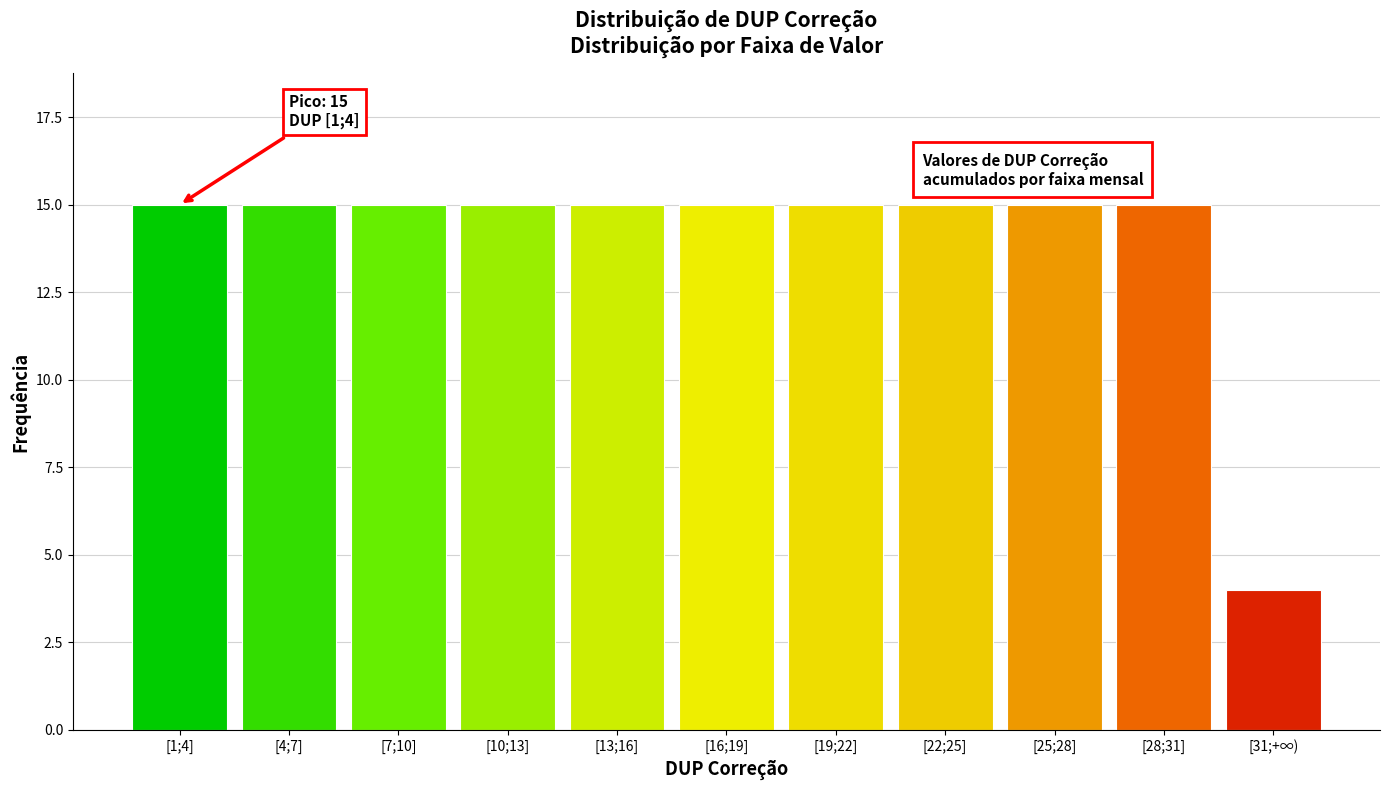

Reading left to right, what are all the values shown in this chart?

15	15	15	15	15	15	15	15	15	15	4